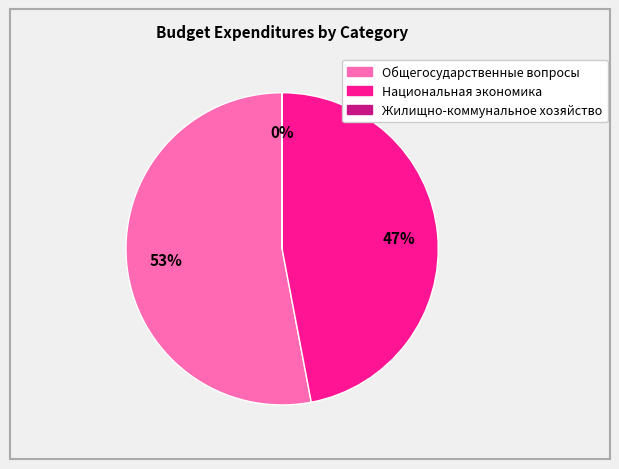

To the nearest percent, what is the difference between the largest and smallest slice percentages?

53%